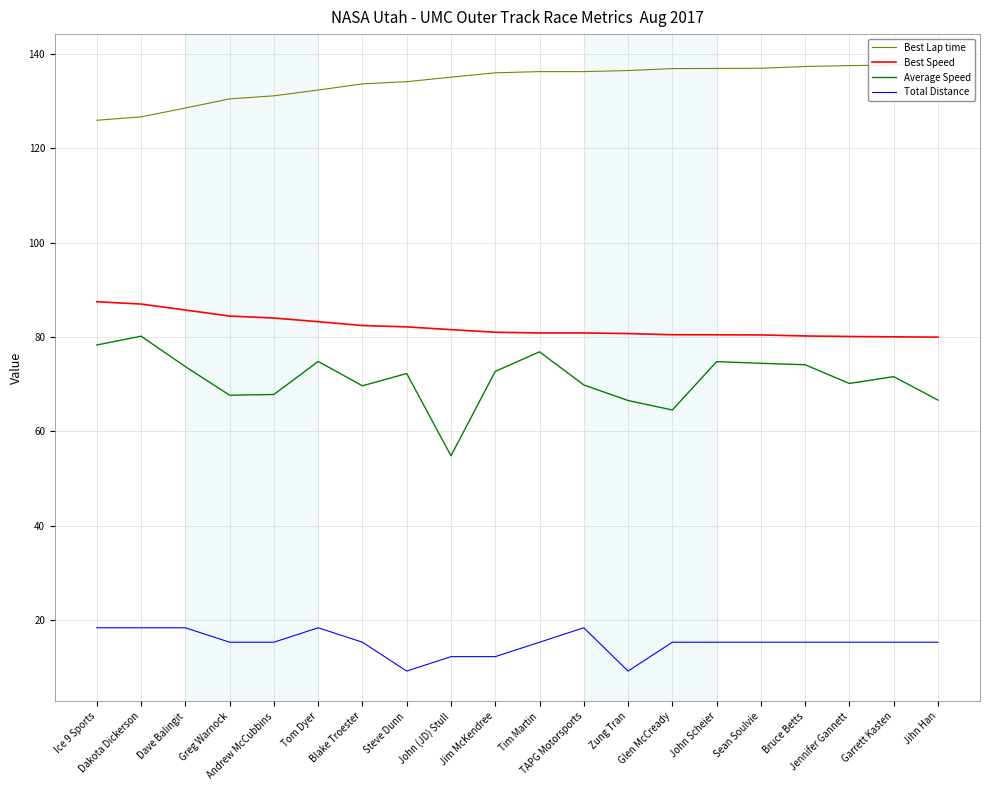

Rank the series by their maximum value, from lowest to highest.

Total Distance, Average Speed, Best Speed, Best Lap time